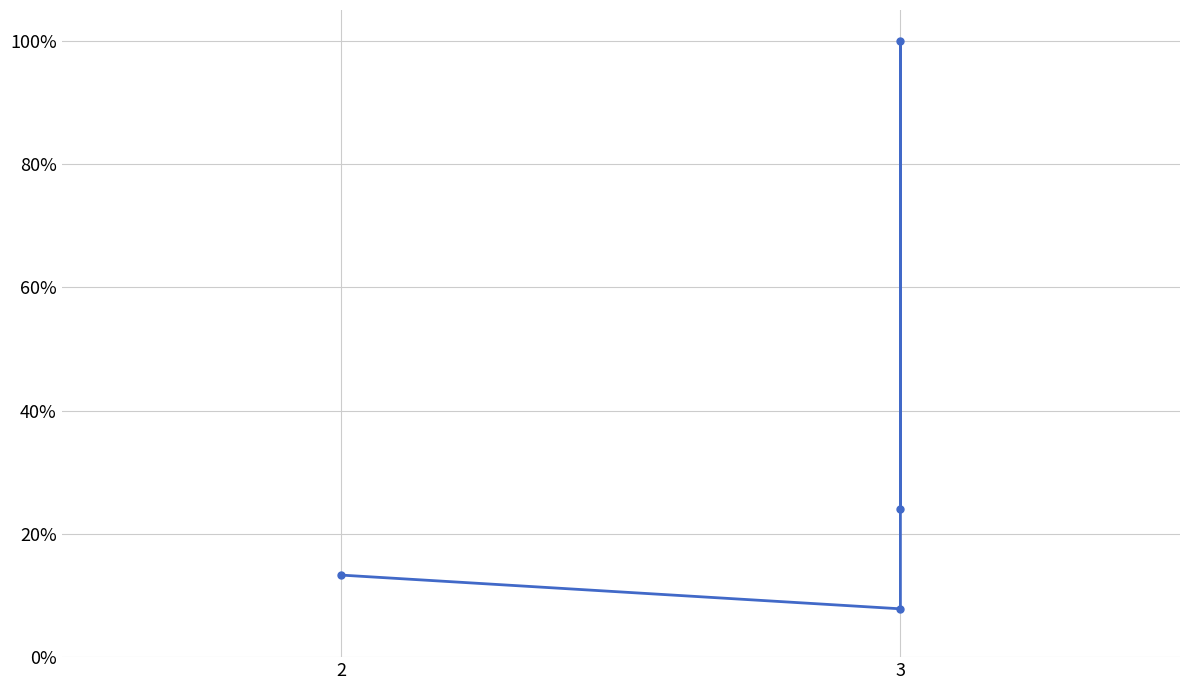

What is the greatest value displayed?

1.0